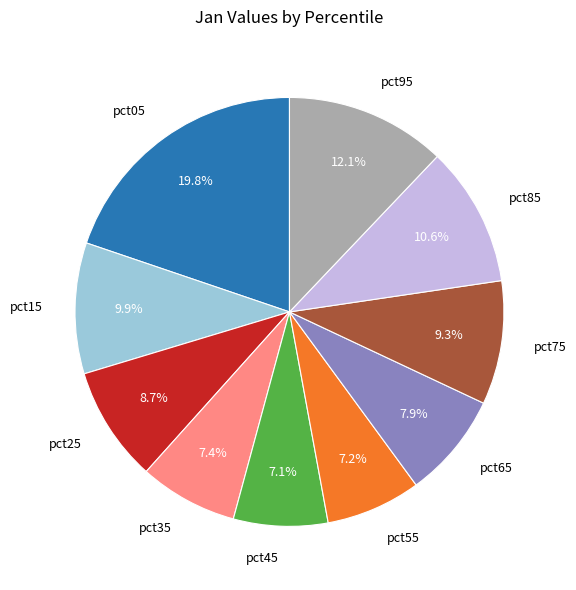

Which slice is the largest?

pct05